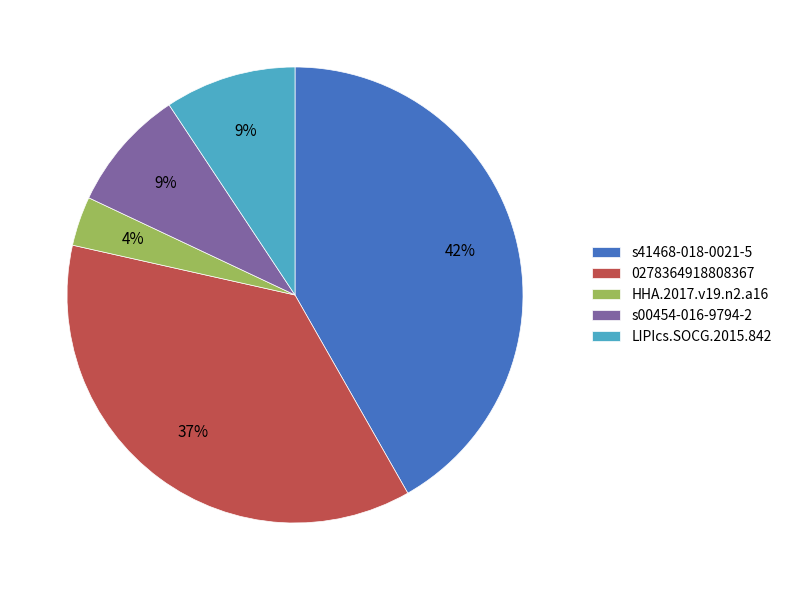

To the nearest percent, what percentage of the pie is 0278364918808367?

37%